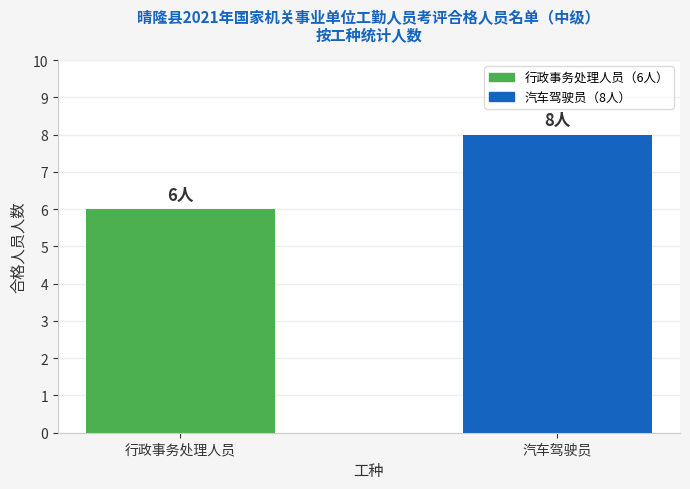

What is the difference between the maximum and minimum values?

2